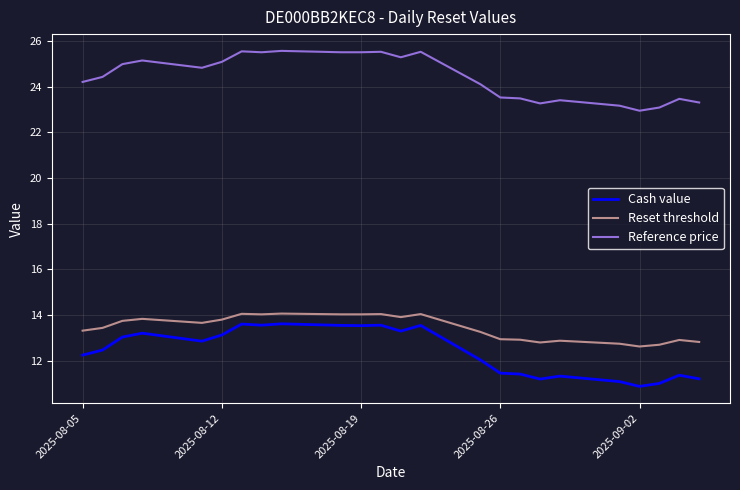

Does the chart have visible grid lines?

Yes